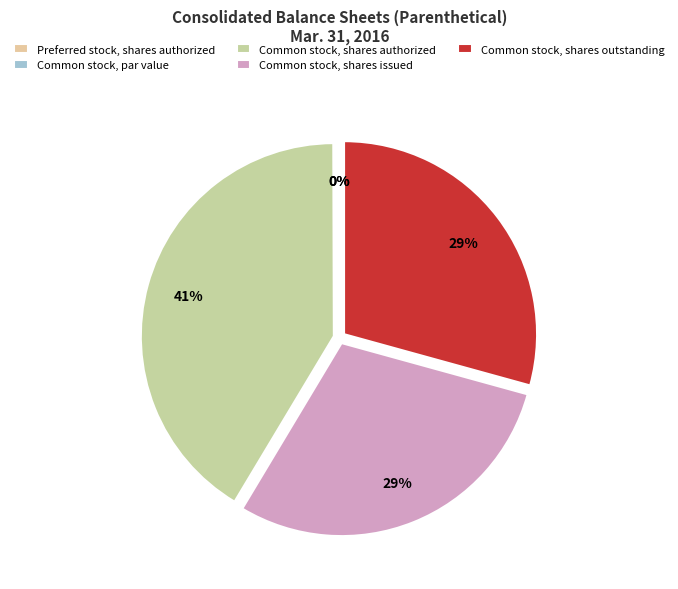

Is there any slice that represents more than half of the pie?

No